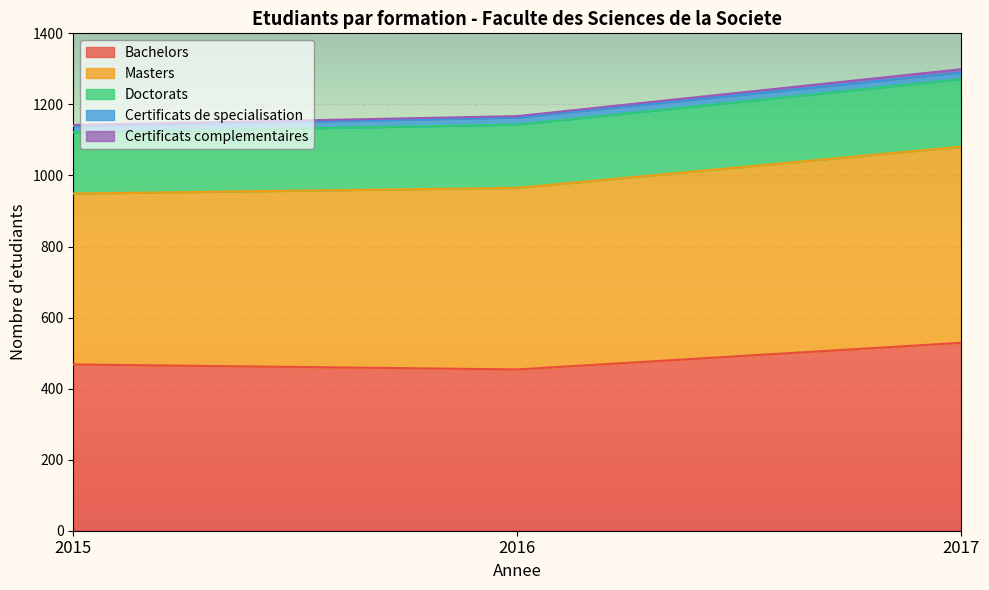

Which has a higher value, 2017 or 2015?

2017